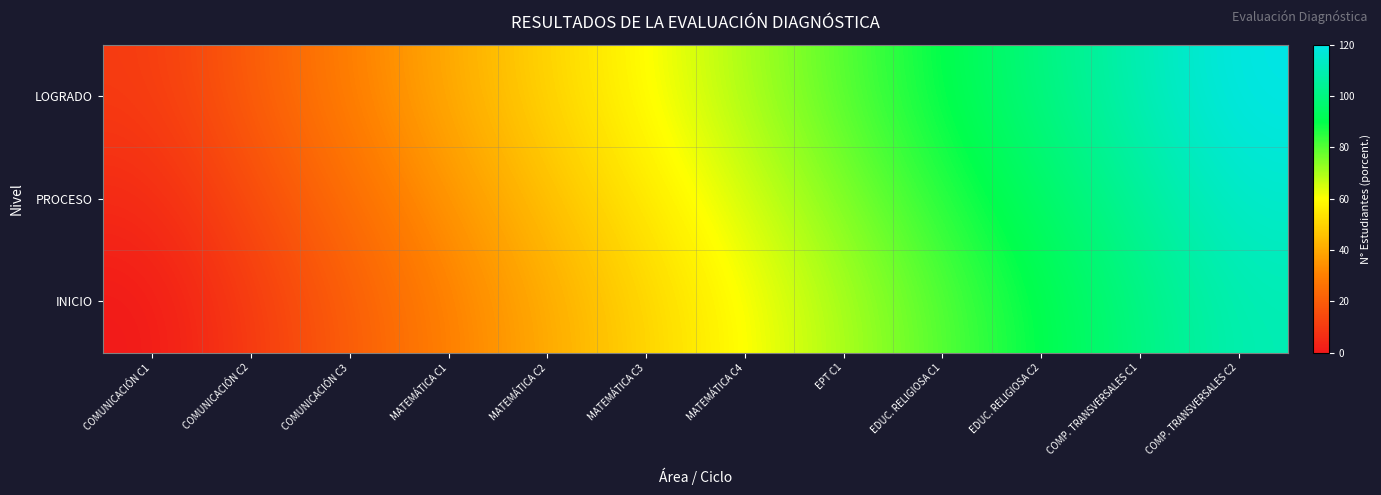

What is the greatest value displayed?

120